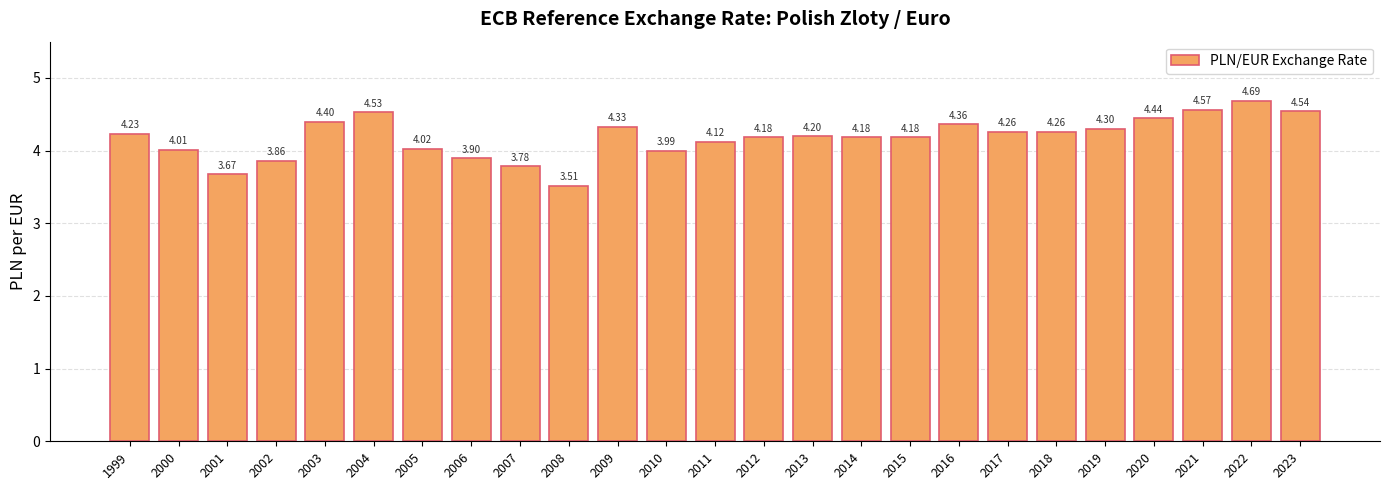

What is the sum of all values?

104.5